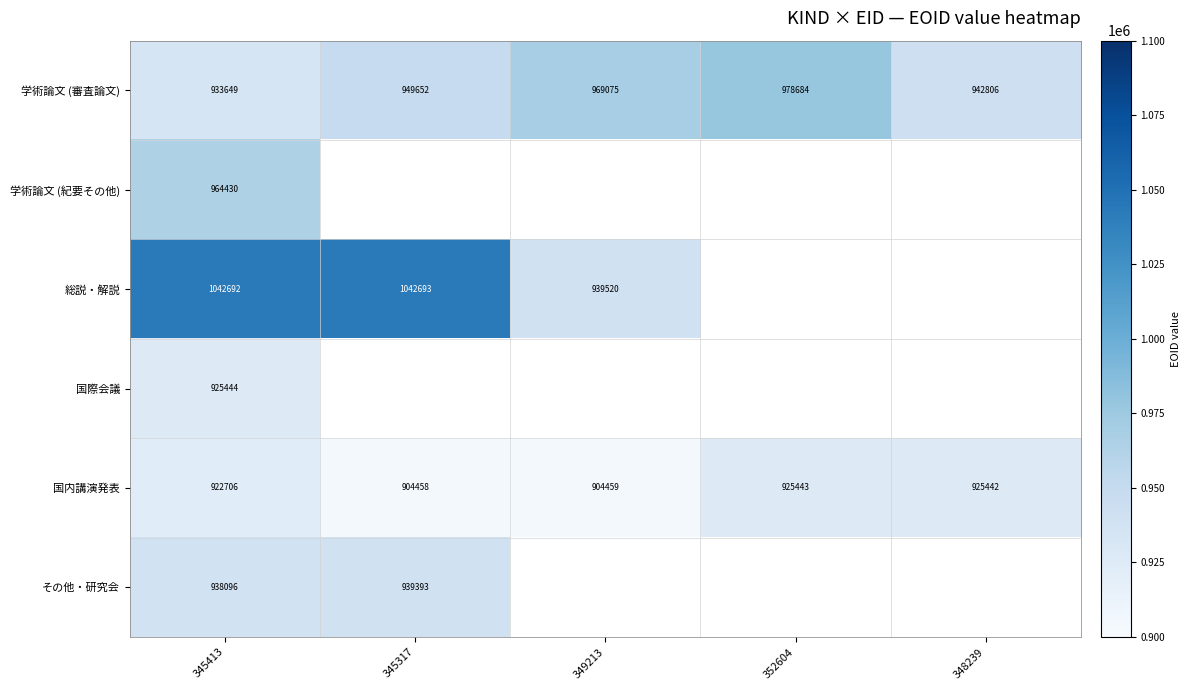

What is the maximum value for 学術論文 (審査論文)?

978684